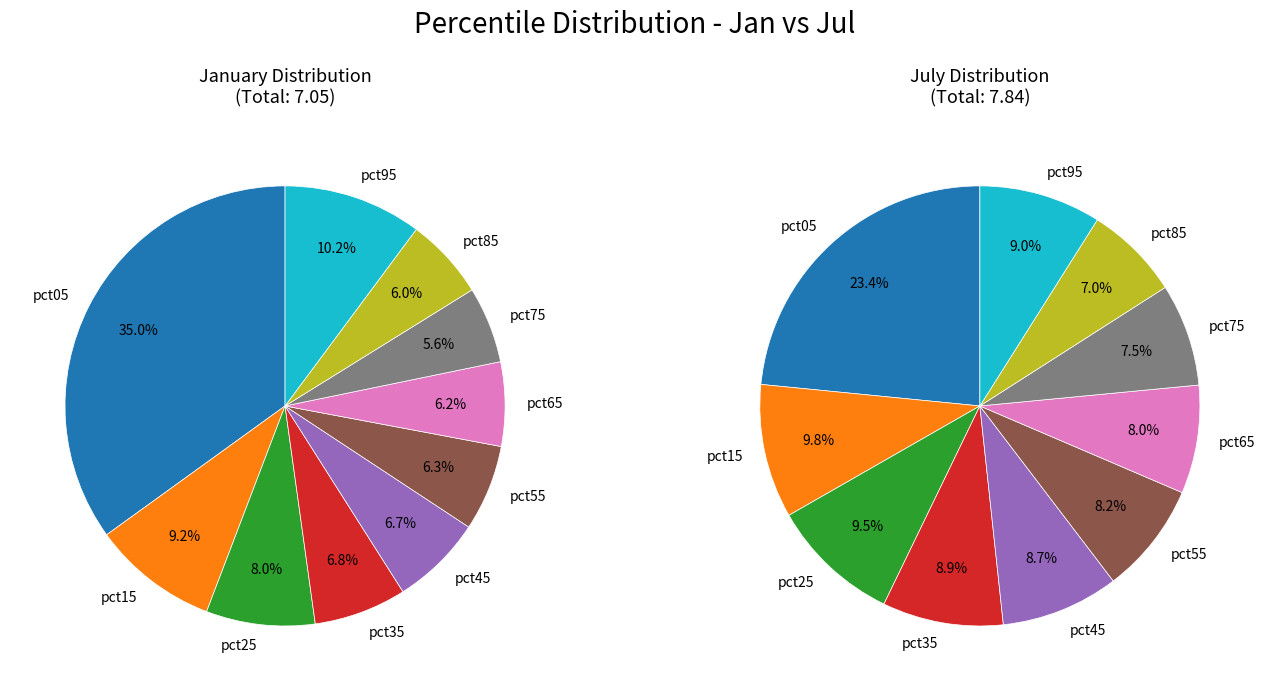

Is there a majority slice in this chart?

No